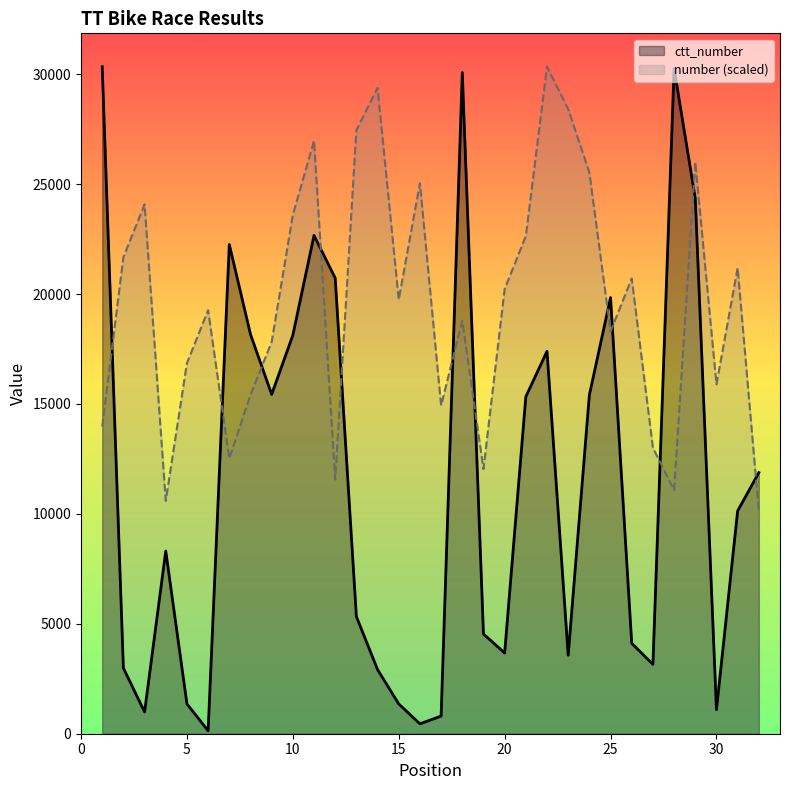

List the series in order of their overall mean, highest first.

number (scaled), ctt_number